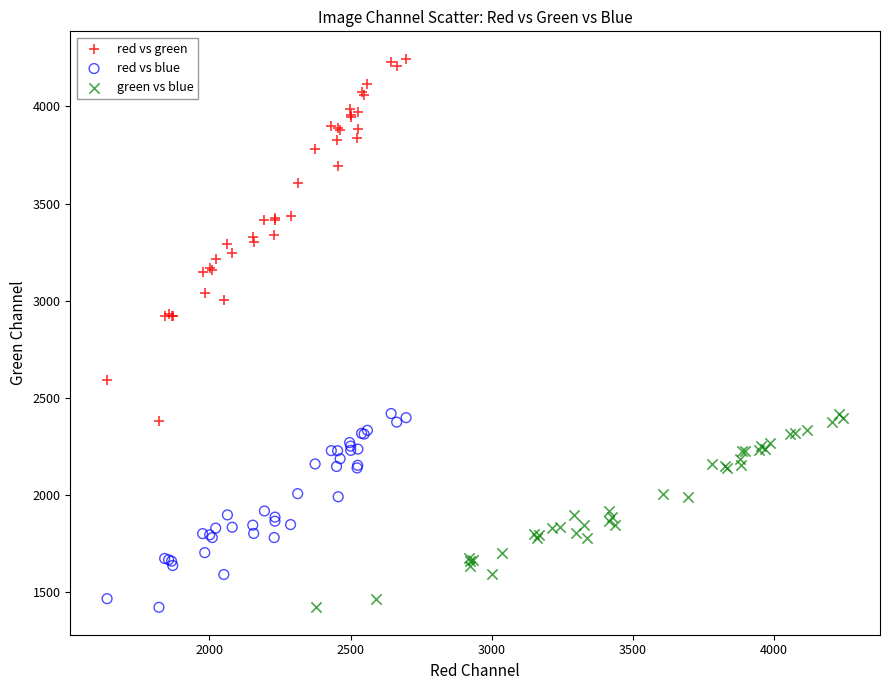

Which series has the widest spread of Y values?

red vs green